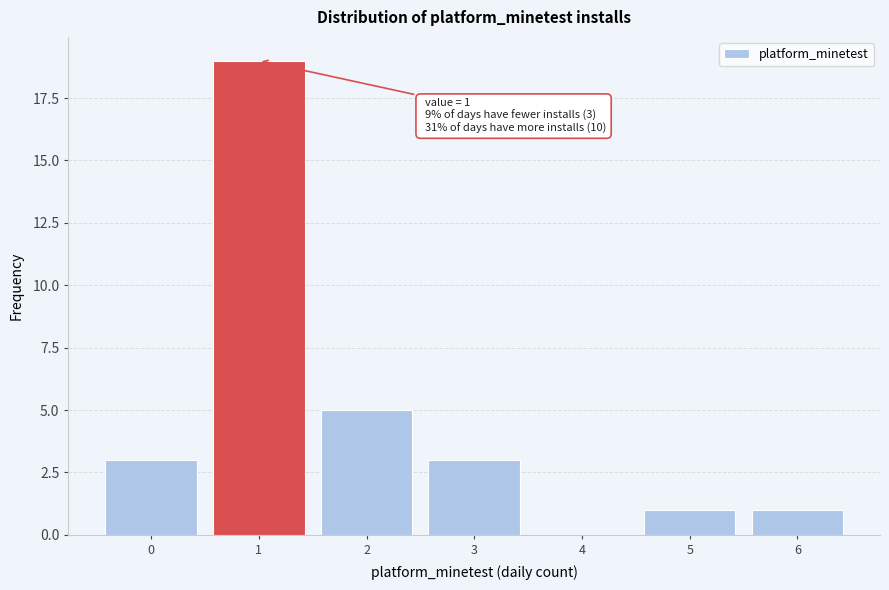

Which range on the x-axis has the tallest bar?

0.5 to 1.5